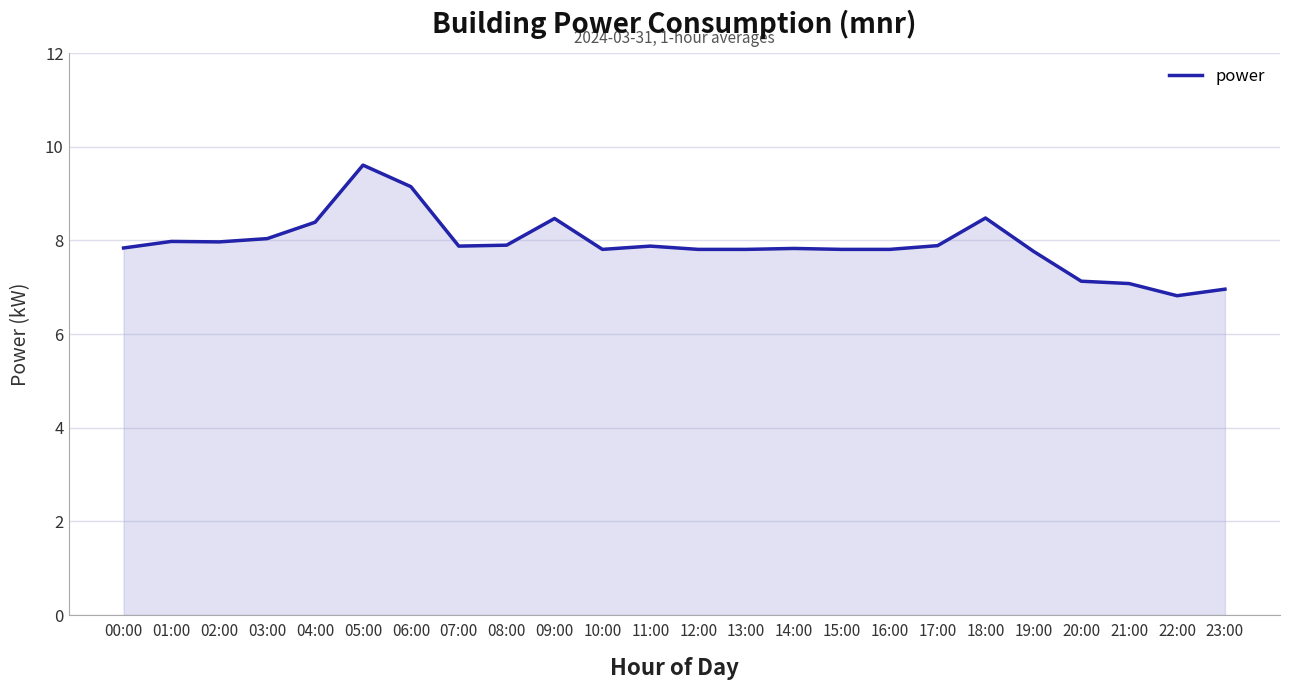

What is the minimum value shown in the chart?

6.8